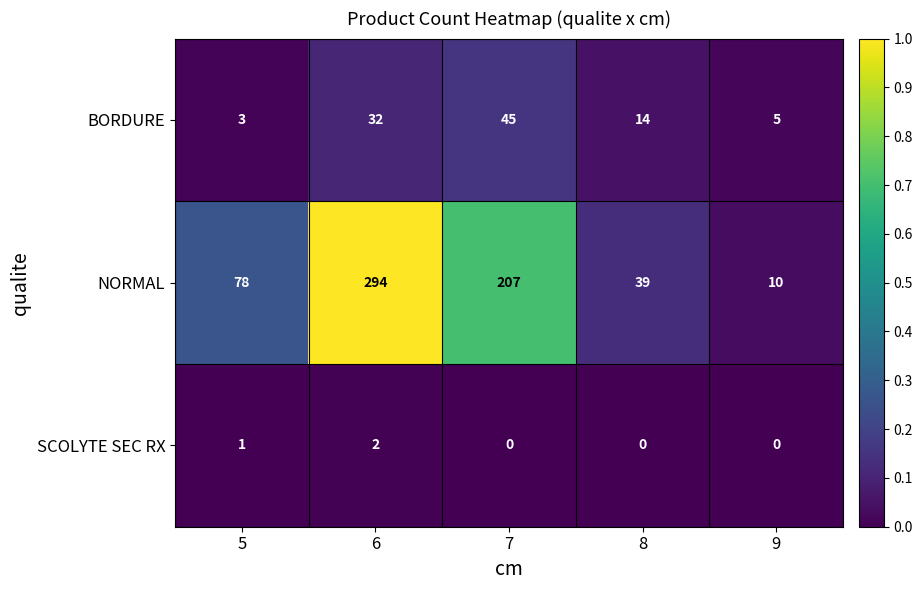

What is the spread (max minus min) of values at 8?

39